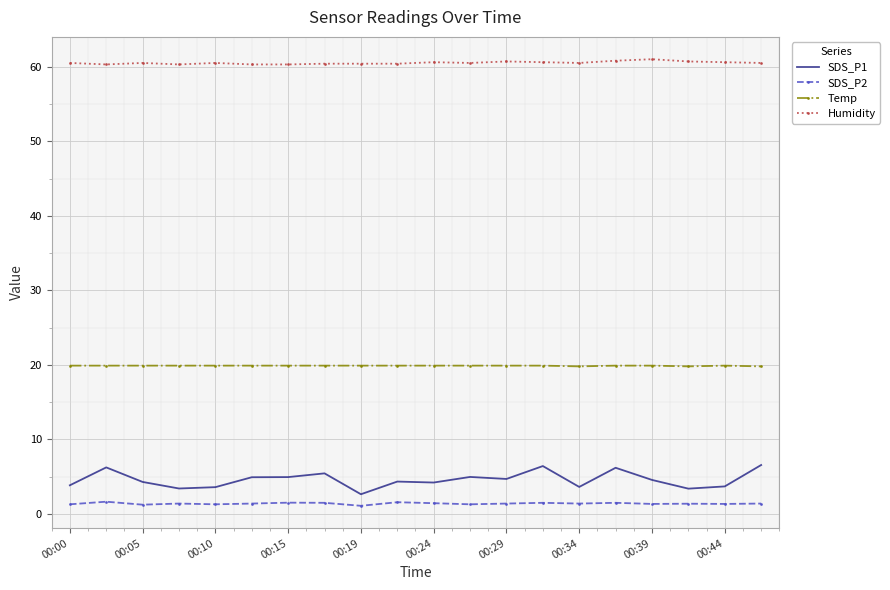

True or false: Temp has more than 0 interior local peaks.

True